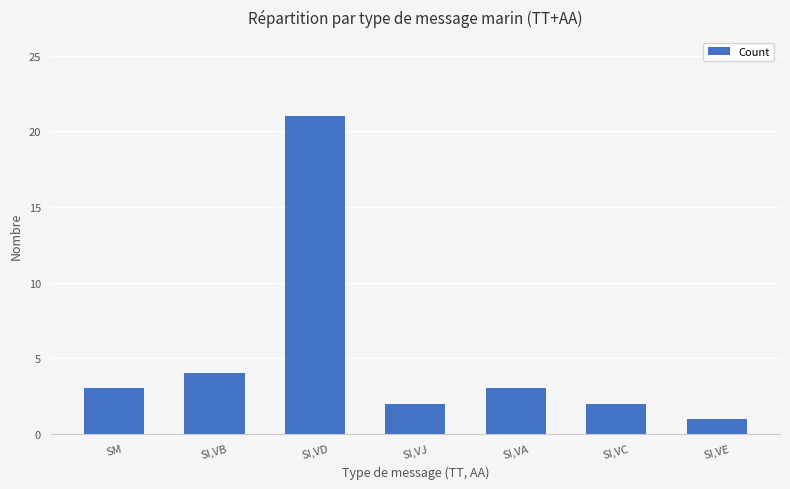

What is the label of the 6th bar from the right?

SI,VB